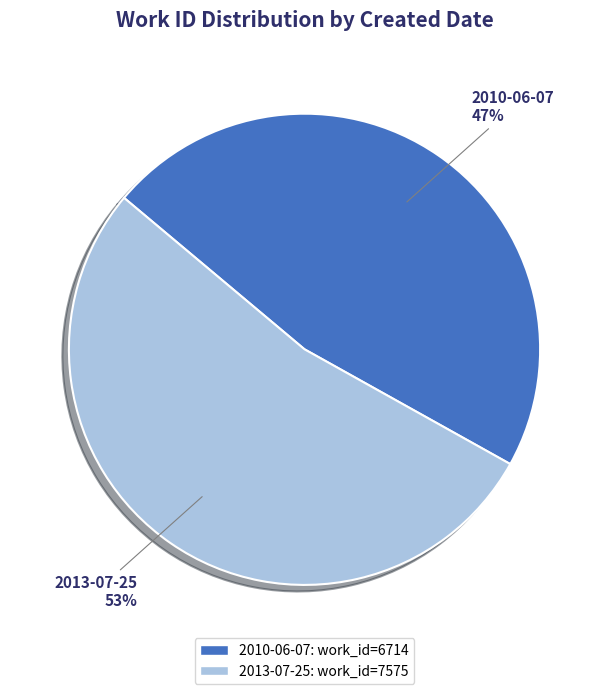

Is there any slice that represents more than half of the pie?

Yes